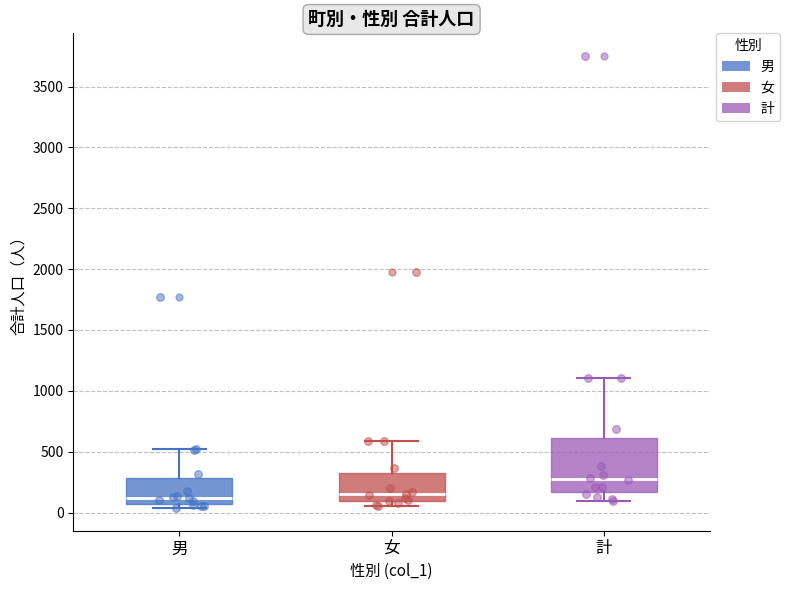

Comparing the boxes themselves (not the whiskers), which one is the tallest?

計